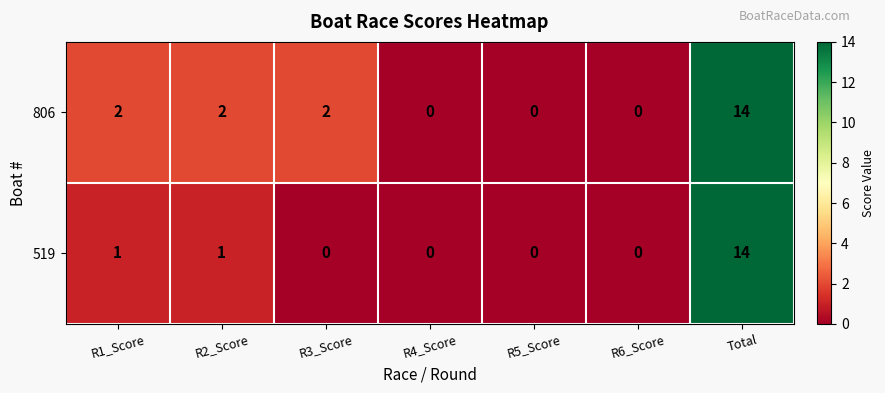

The value of 519 at R1_Score is 0. True or false?

False